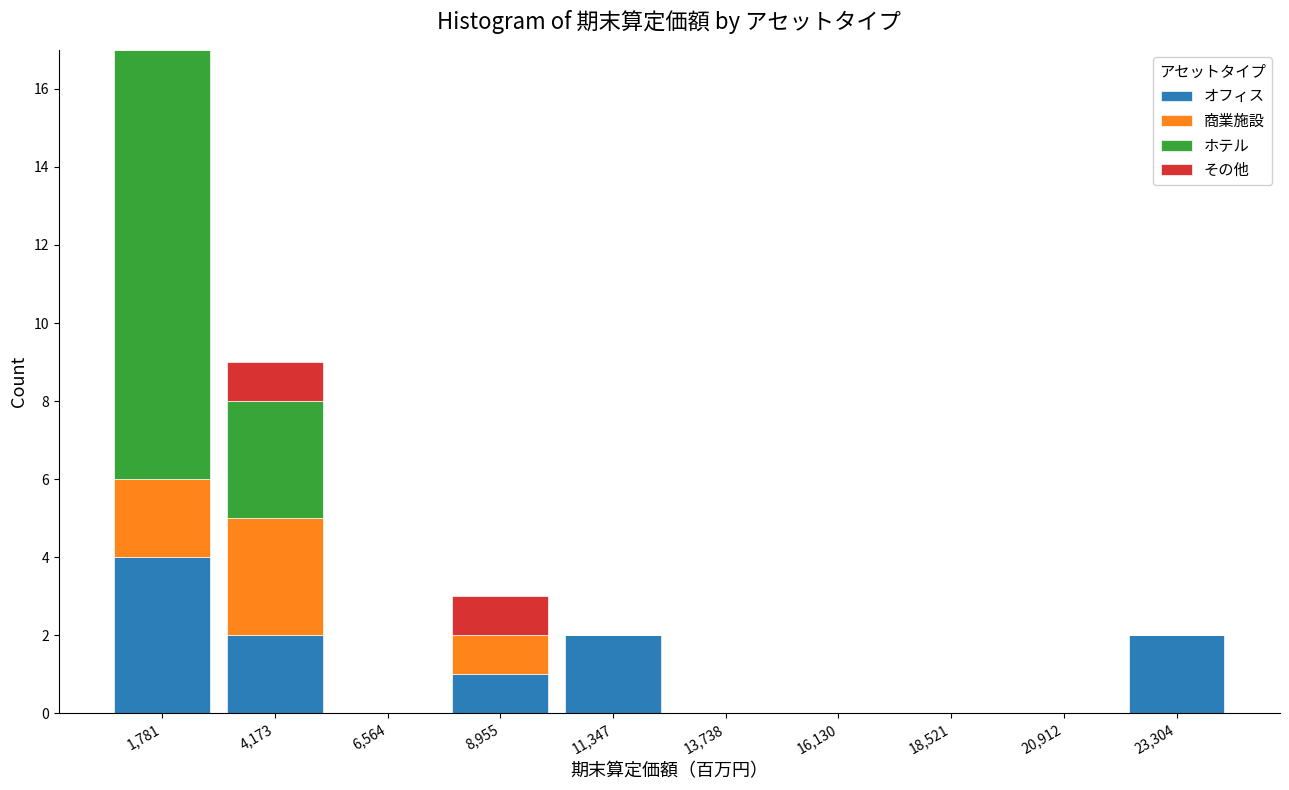

Reading left to right, transcribe this chart: for each stacked bar, give the range it covers on the x-axis and its total height. Neither the bar edges nor the heights are printed on the chart, so give them approximately, as read against the axes.

500 to 3000: 17
3000 to 5500: 9
5500 to 8000: 0
8000 to 10000: 3
10000 to 12500: 2
12500 to 15000: 0
15000 to 17500: 0
17500 to 19500: 0
19500 to 22000: 0
22000 to 24500: 2